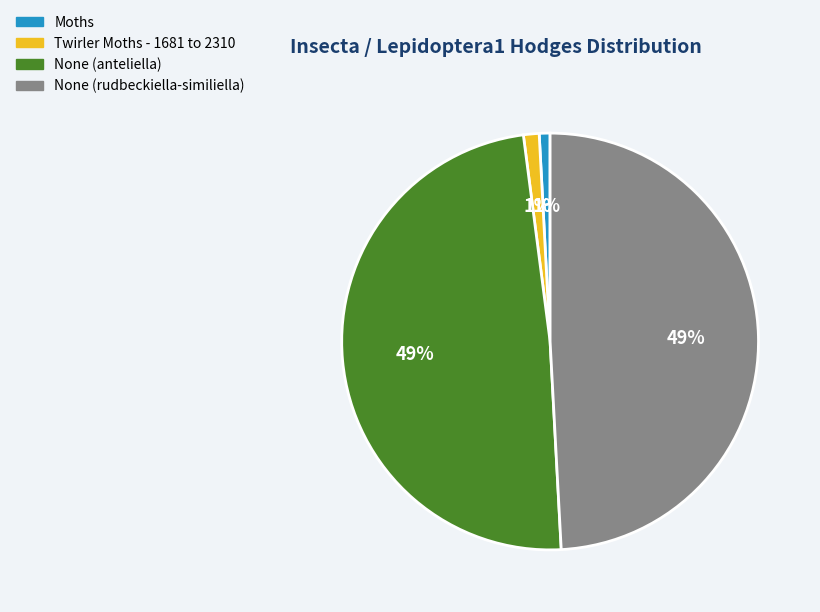

To the nearest percent, what is the combined percentage of Twirler Moths - 1681 to 2310 and Moths?

2%